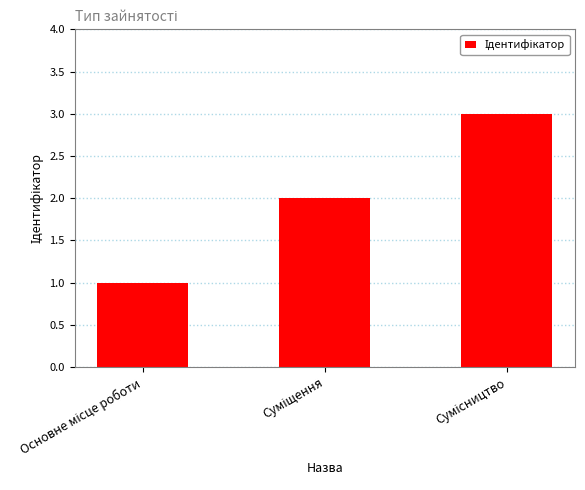

What is the sum of all values?

6